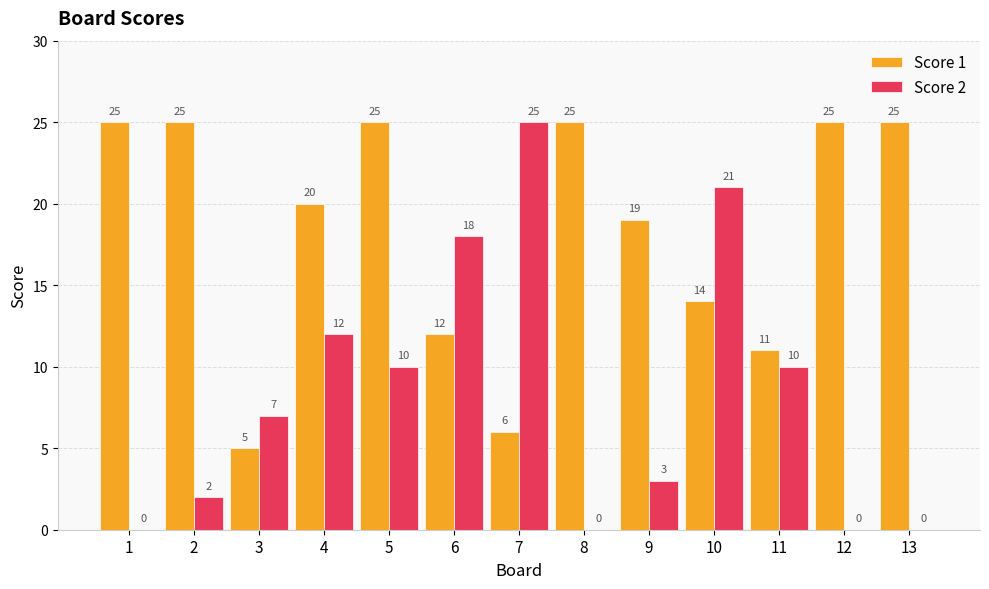

What is the maximum value for Score 2?

25